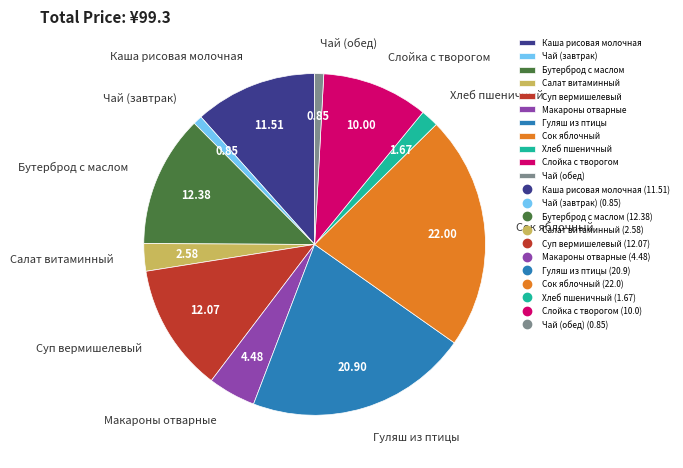

Is it true that Салат витаминный is 3% of the pie?

True